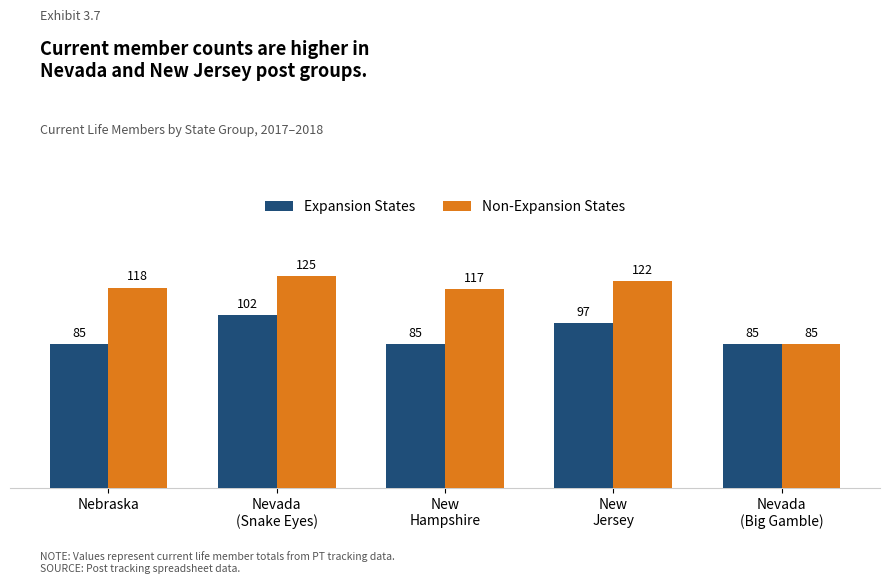

What are all the series names shown in the legend?

Expansion States, Non-Expansion States